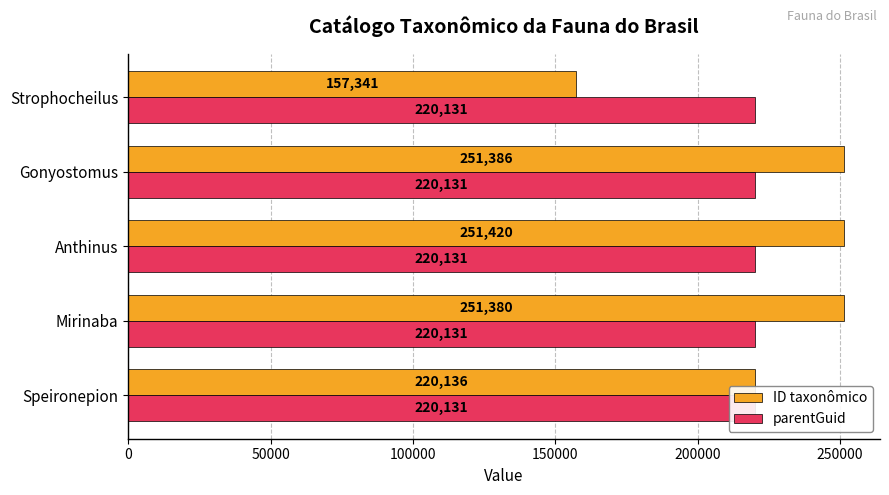

Is it true that parentGuid equals 0.1 at 200000?

False